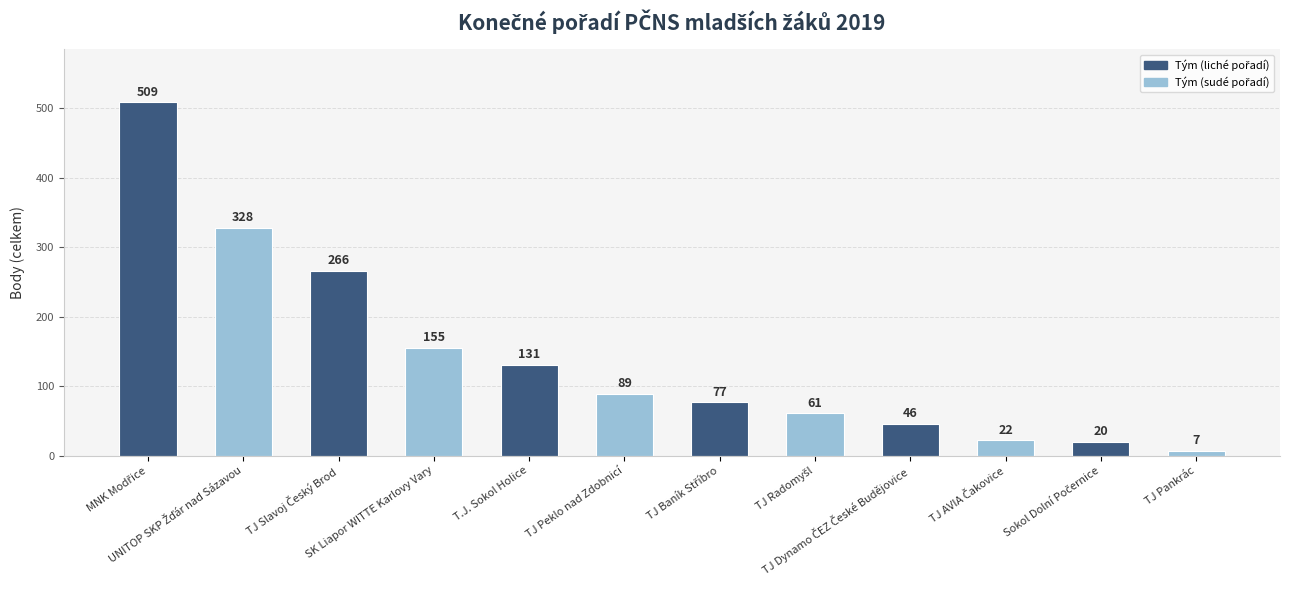

What is the maximum value shown in the chart?

509